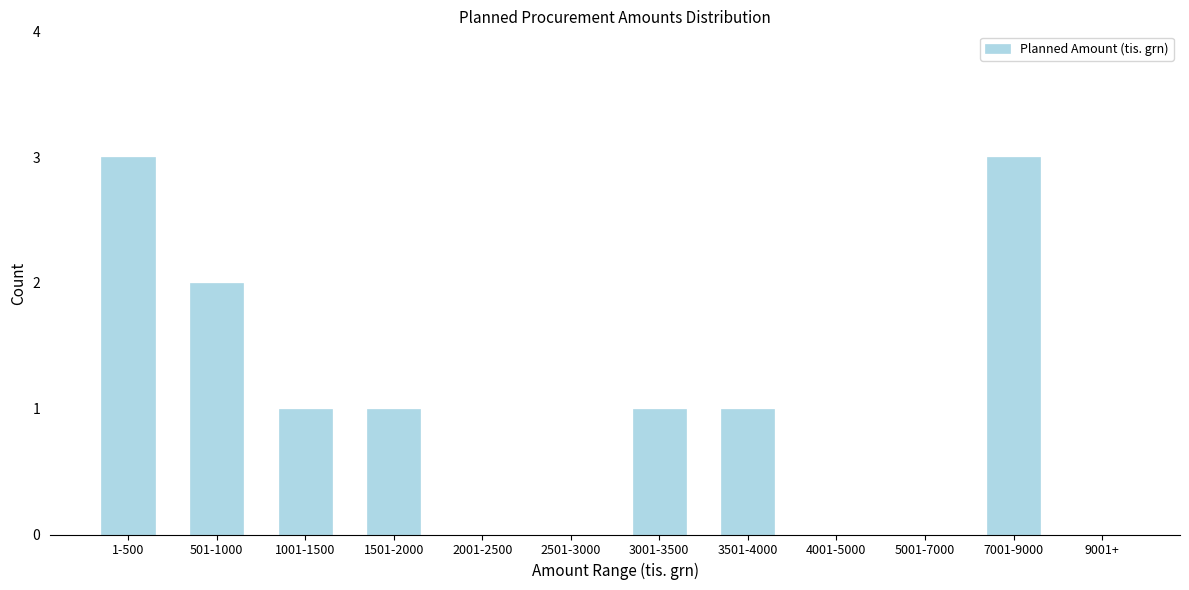

Reading right to left, transcribe all the data shown in this chart.

9001+=0	7001-9000=3	5001-7000=0	4001-5000=0	3501-4000=1	3001-3500=1	2501-3000=0	2001-2500=0	1501-2000=1	1001-1500=1	501-1000=2	1-500=3